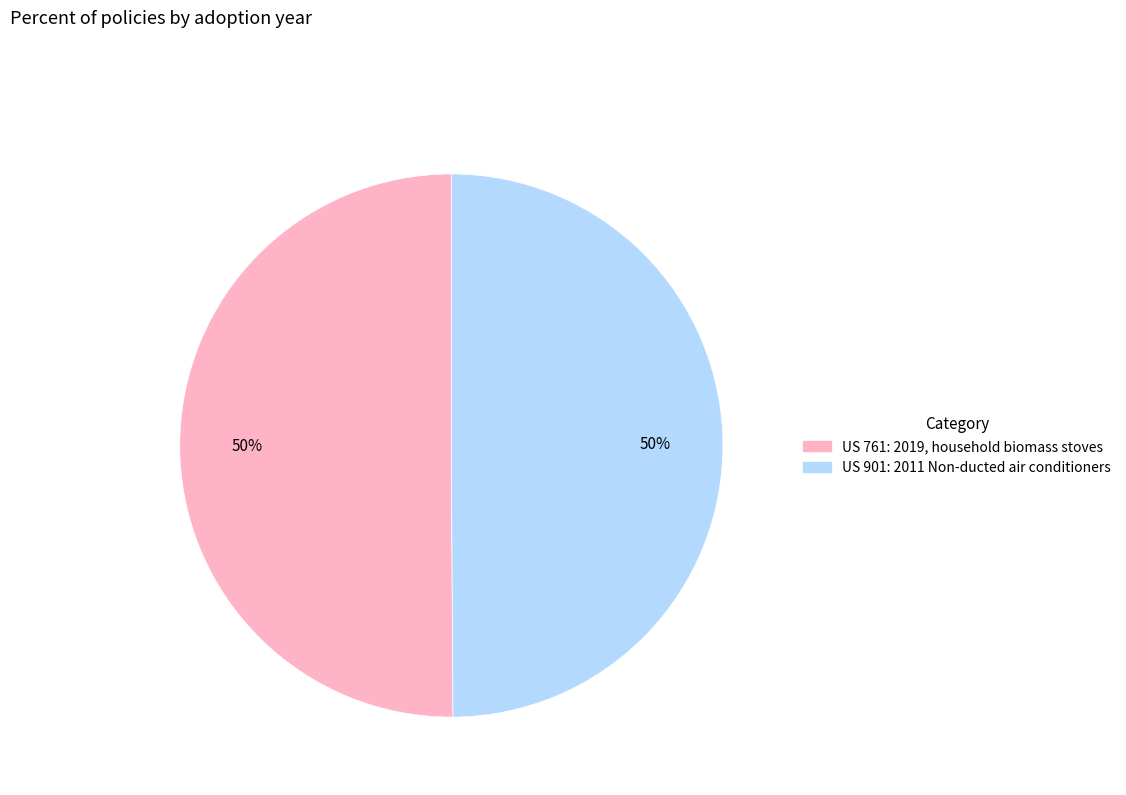

The US 901: 2011 Non-ducted air conditioners slice represents 36% of the pie. True or false?

False